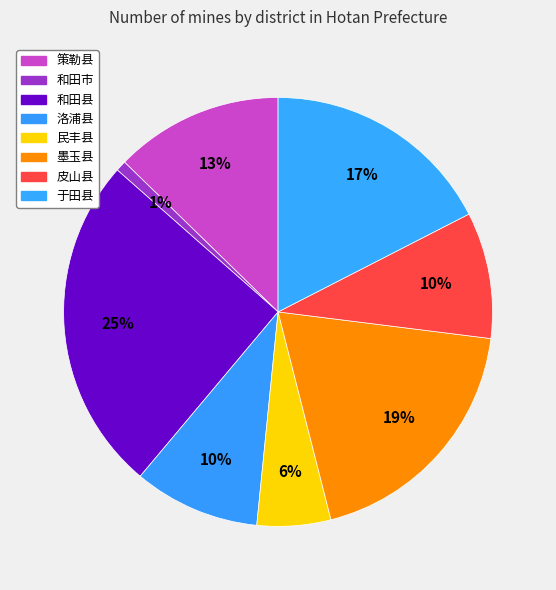

To the nearest percent, what is the average slice percentage?

12%